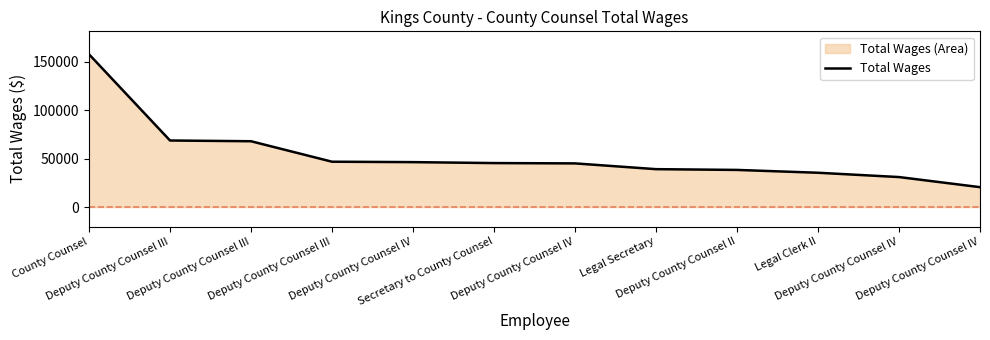

Which label corresponds to the largest value in the chart?

County Counsel